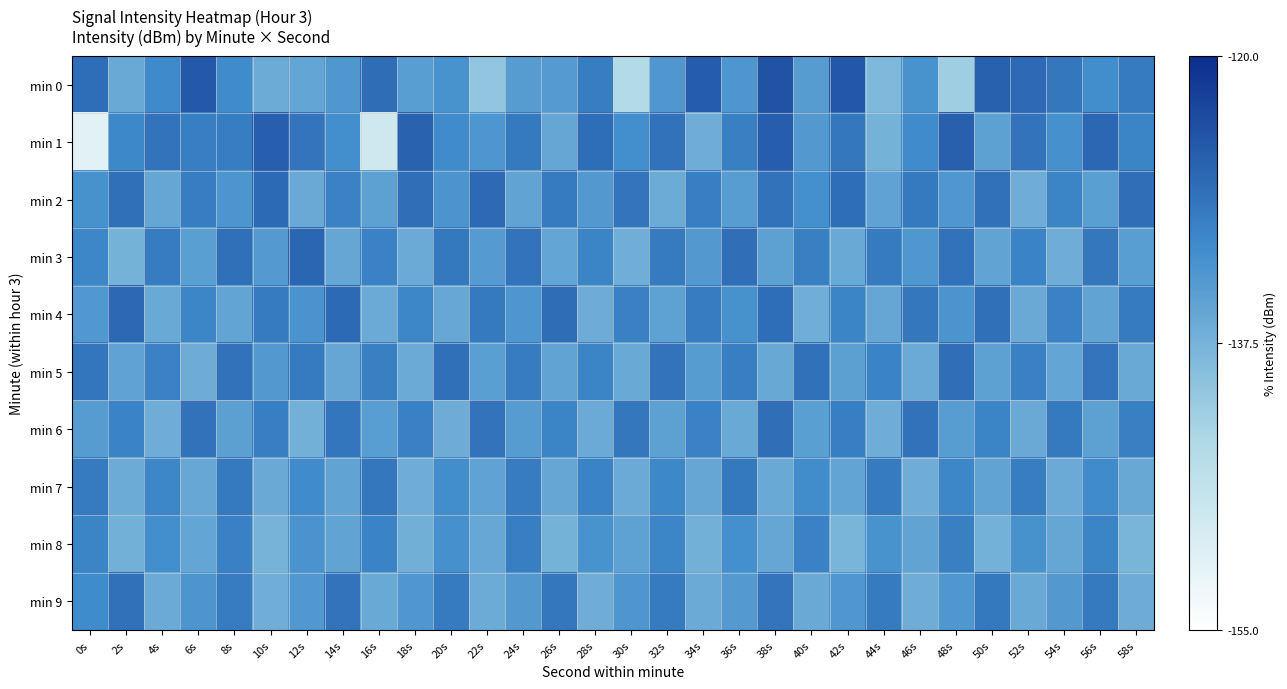

At how many categories does at least one series exceed -141?

30